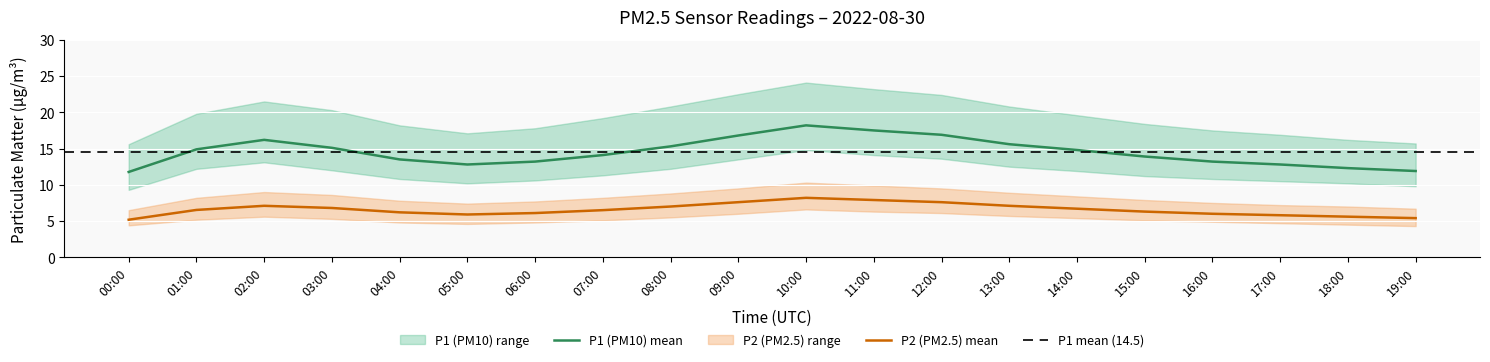

Rank the series at 12:00 from highest to lowest value.

P1_upper, P1, P1_lower, P2_upper, P2, P2_lower